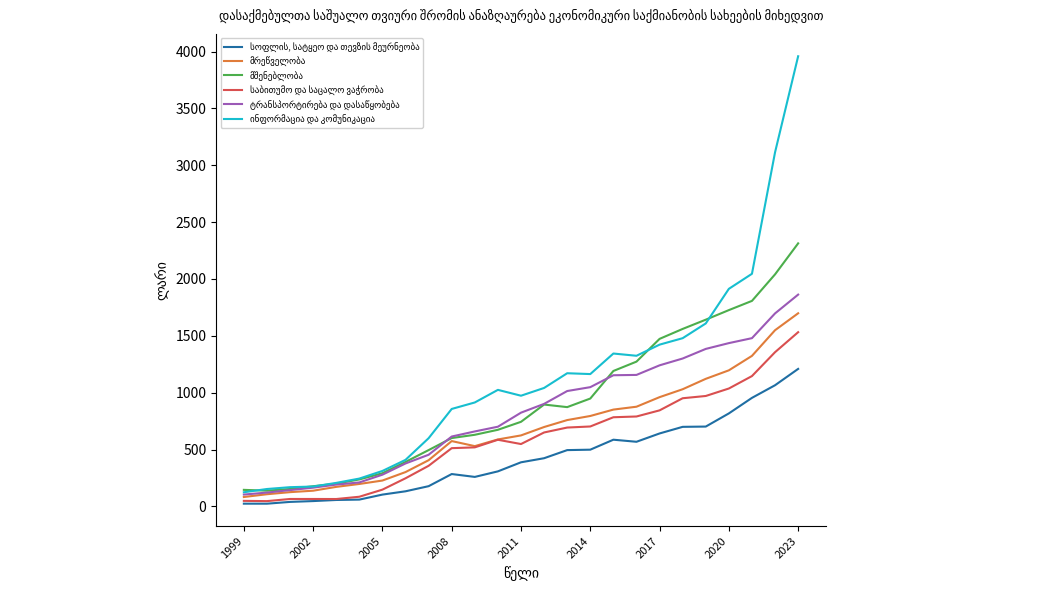

What is the maximum value shown in the chart?

3958.3